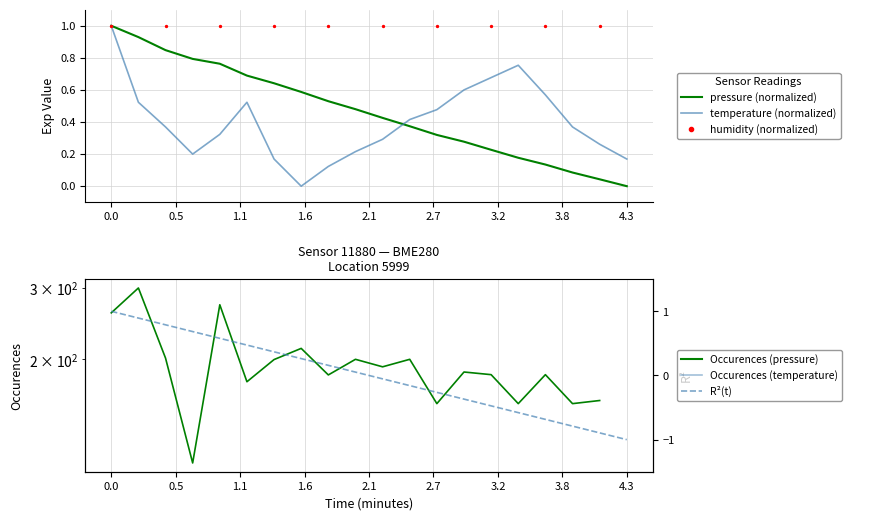

Which series has the largest total across all categories?

pressure